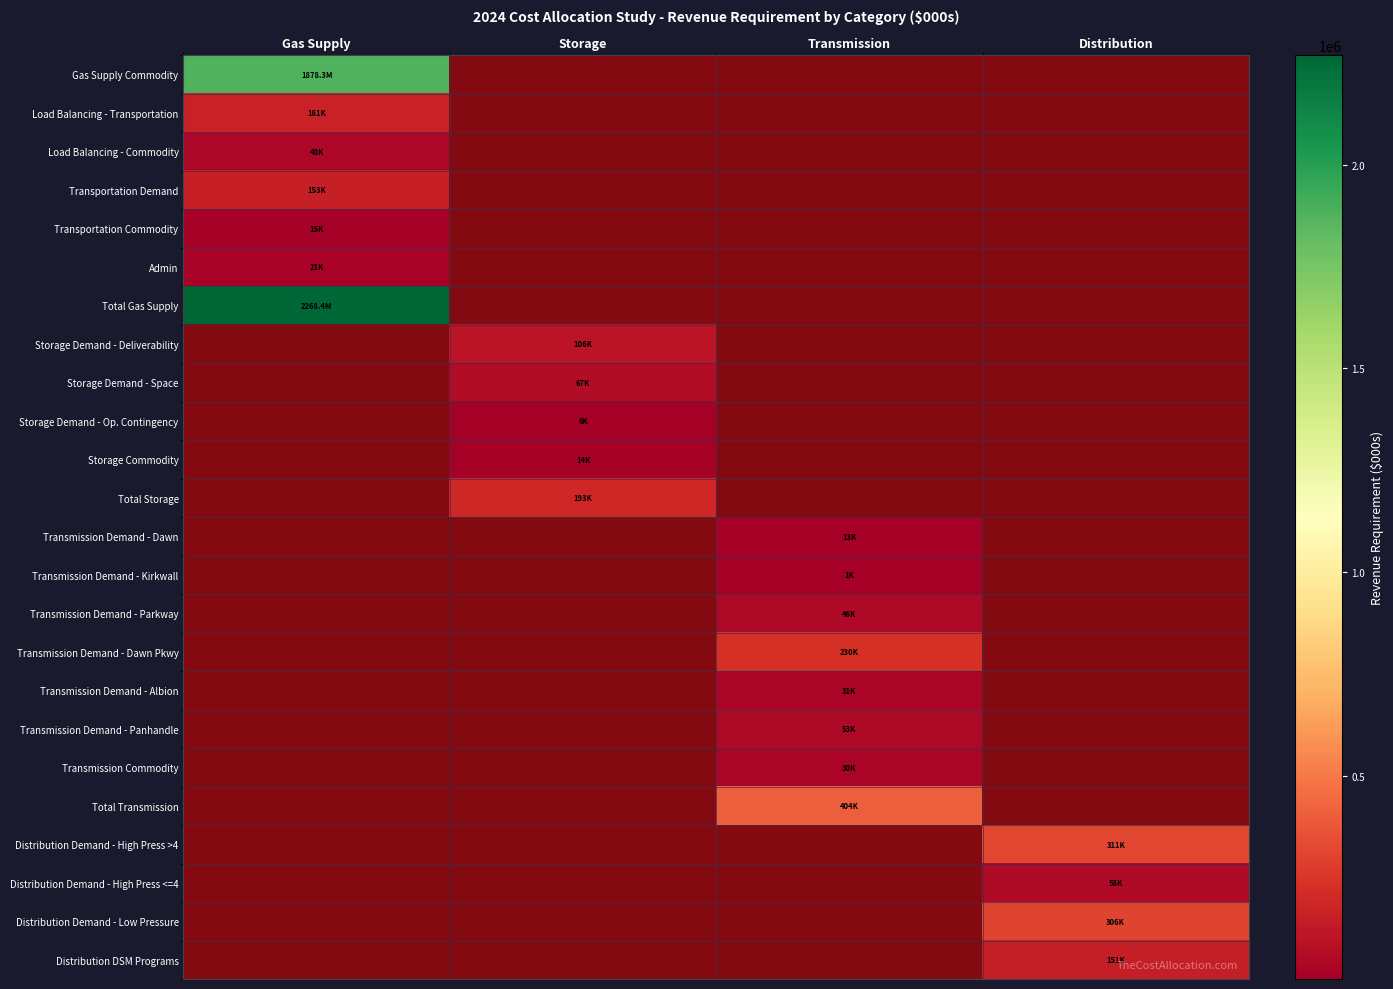

Which category has the lowest value across all series?

Storage